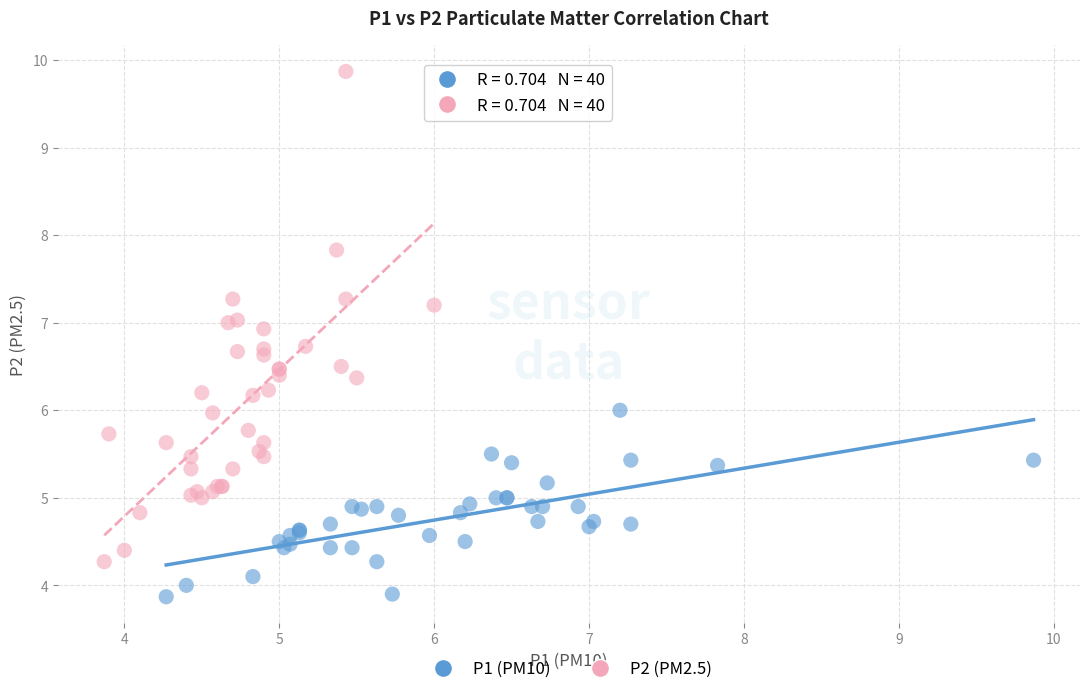

Which series contains the highest Y value?

P2 (PM2.5)